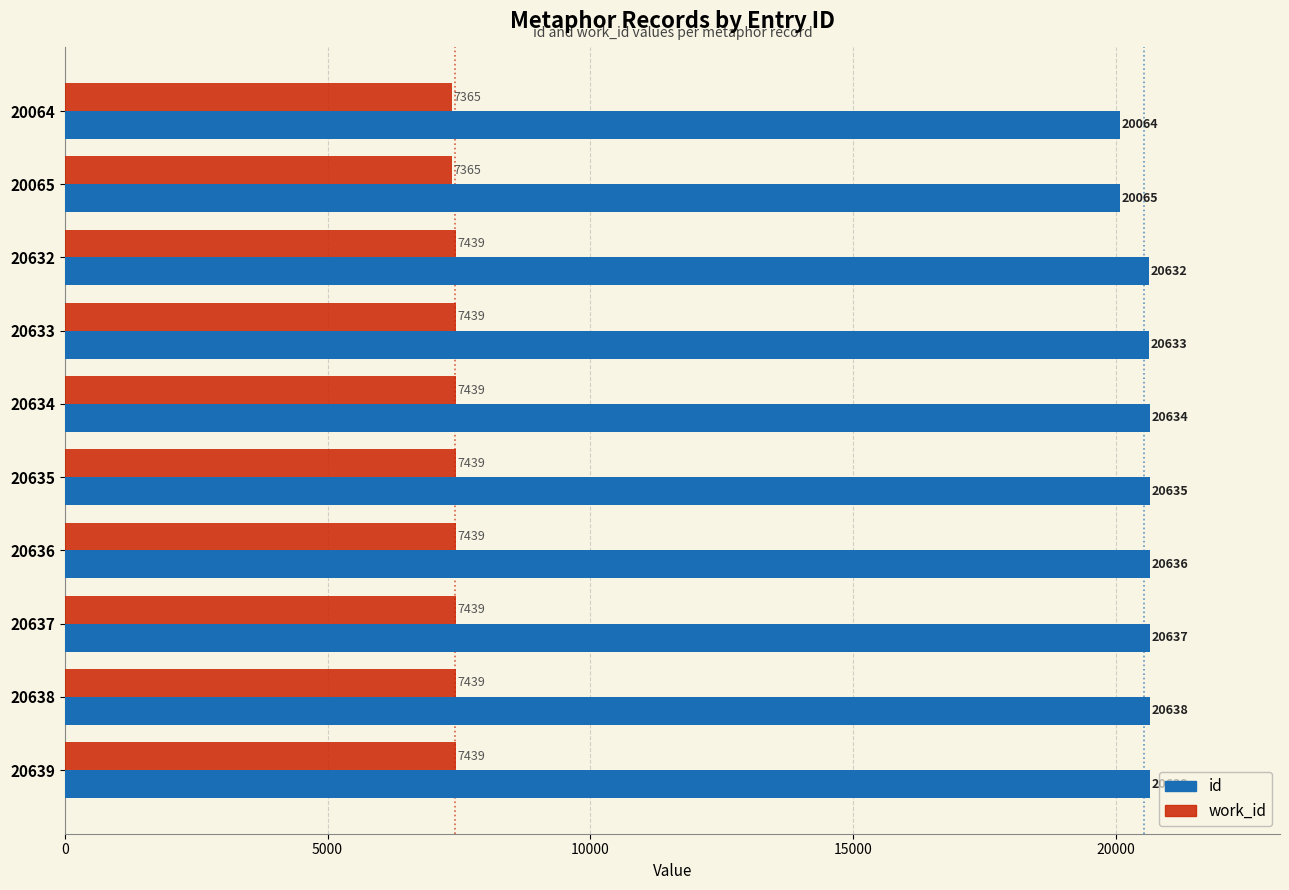

What is the difference between the maximum and minimum values in the work_id series?

74